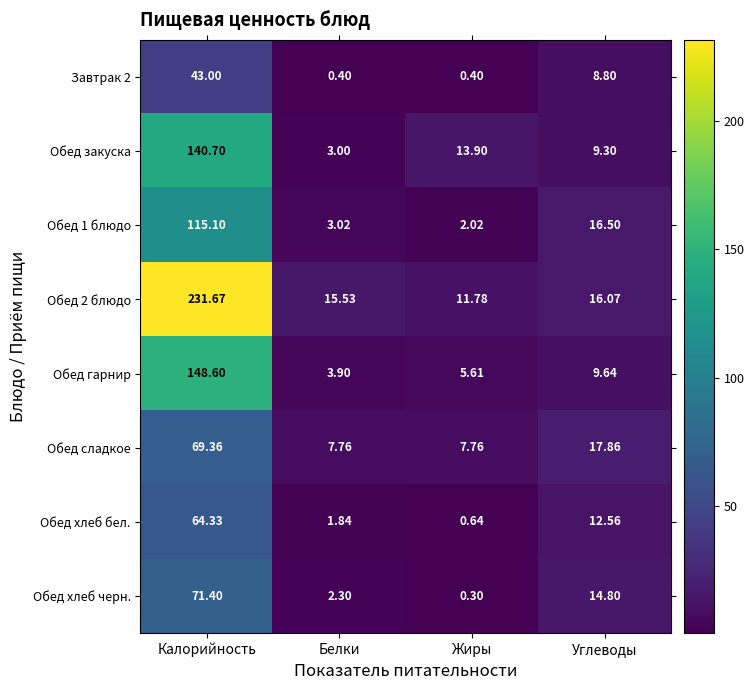

At Калорийность, list the series in order from largest to smallest.

Обед 2 блюдо, Обед гарнир, Обед закуска, Обед 1 блюдо, Обед хлеб черн., Обед сладкое, Обед хлеб бел., Завтрак 2